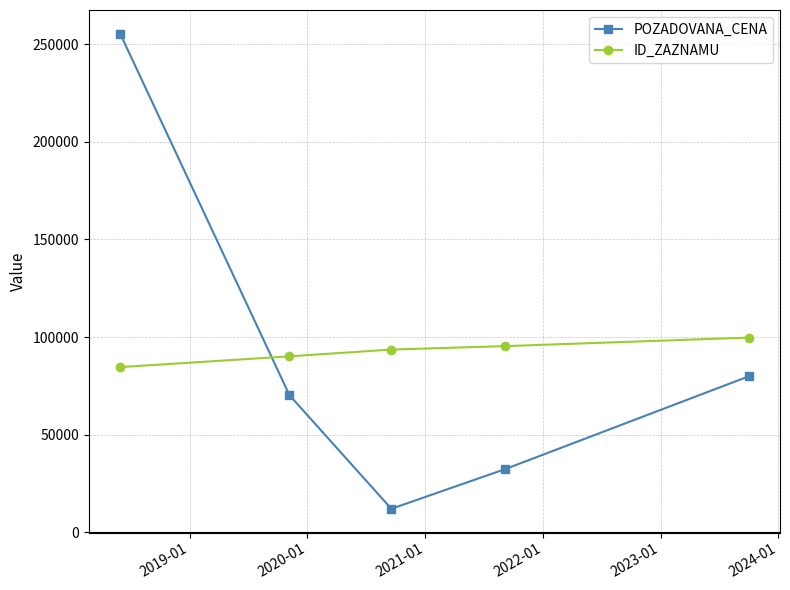

What is the value of the ID_ZAZNAMU point at the 5th from the left?

99753